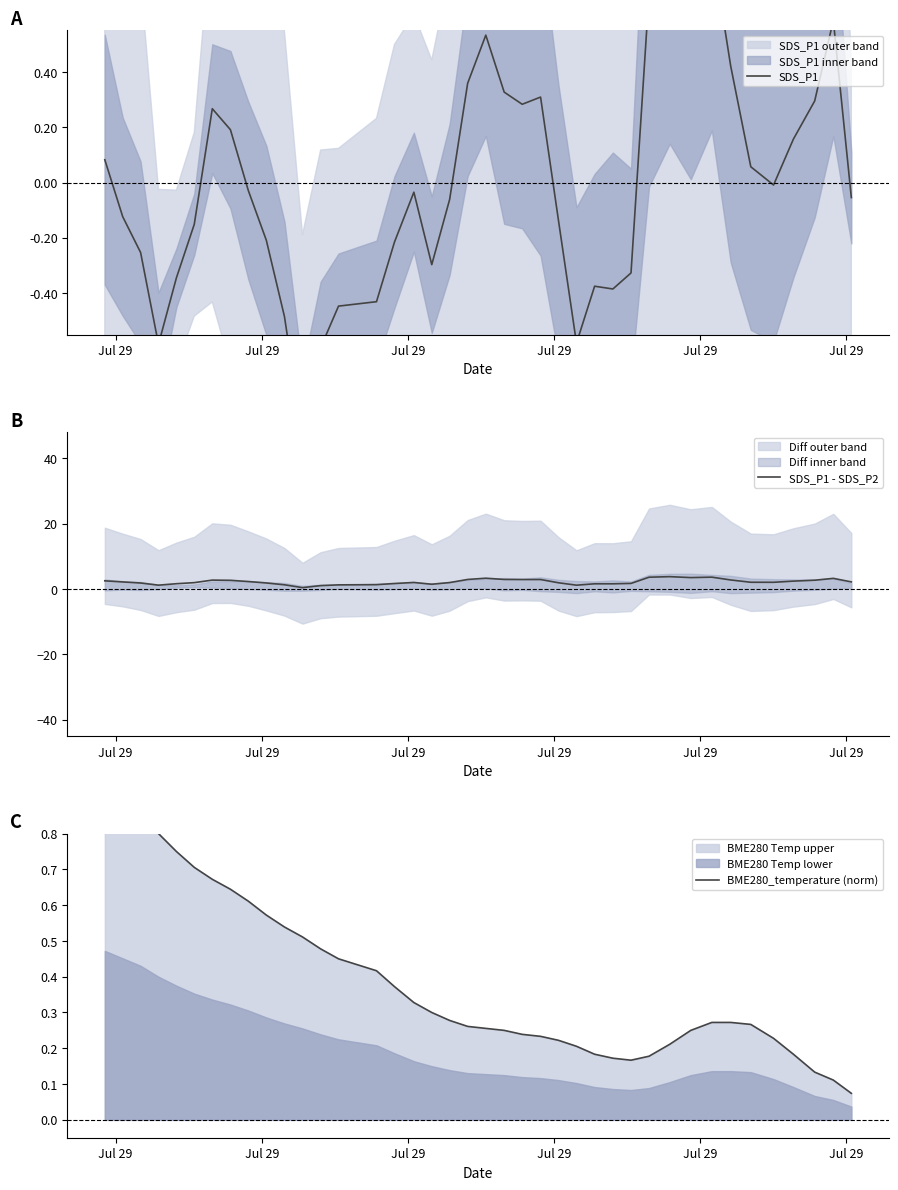

Reading right to left, list all the values displayed in this chart.

SDS_P1: -0.1	0.6	0.3	0.2	-0.0	0.1	0.4	0.9	0.8	0.9	0.7	-0.3	-0.4	-0.4	-0.6	-0.1	0.3	0.3	0.3	0.5	0.4	-0.1	-0.3	-0.0	-0.2	-0.4	-0.4	-0.6	-0.9	-0.5	-0.2	-0.0	0.2	0.3	-0.2	-0.3	-0.6	-0.3	-0.1	0.1
SDS_P1 - SDS_P2: 2.2	3.3	2.7	2.4	2.0	2.1	2.8	3.6	3.5	3.8	3.6	1.7	1.6	1.6	1.2	1.9	2.9	2.9	2.9	3.3	2.9	2.0	1.5	2.0	1.7	1.3	1.3	1.0	0.4	1.3	1.8	2.3	2.7	2.7	1.9	1.6	1.2	1.8	2.2	2.5
BME280_temperature (norm): 0.1	0.1	0.1	0.2	0.2	0.3	0.3	0.3	0.2	0.2	0.2	0.2	0.2	0.2	0.2	0.2	0.2	0.2	0.2	0.3	0.3	0.3	0.3	0.3	0.4	0.4	0.4	0.5	0.5	0.5	0.6	0.6	0.6	0.7	0.7	0.7	0.8	0.9	0.9	0.9